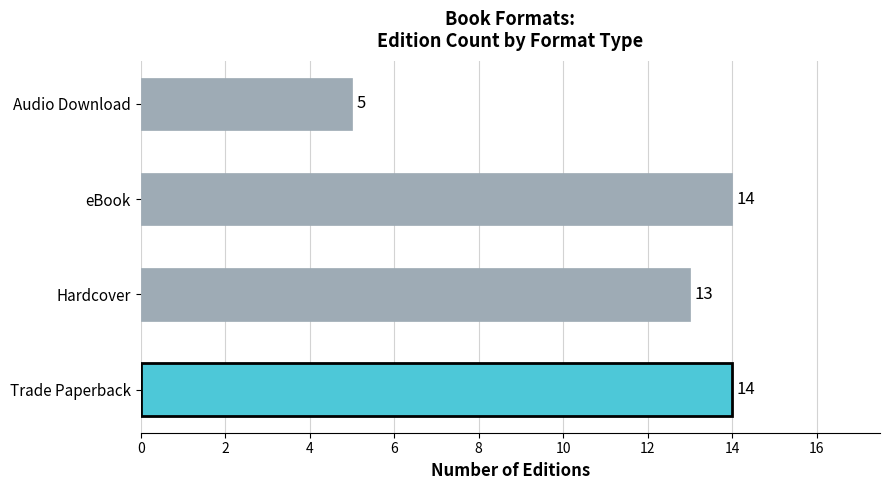

Approximately how many times larger is the value at Audio Download compared to Hardcover?

0.4